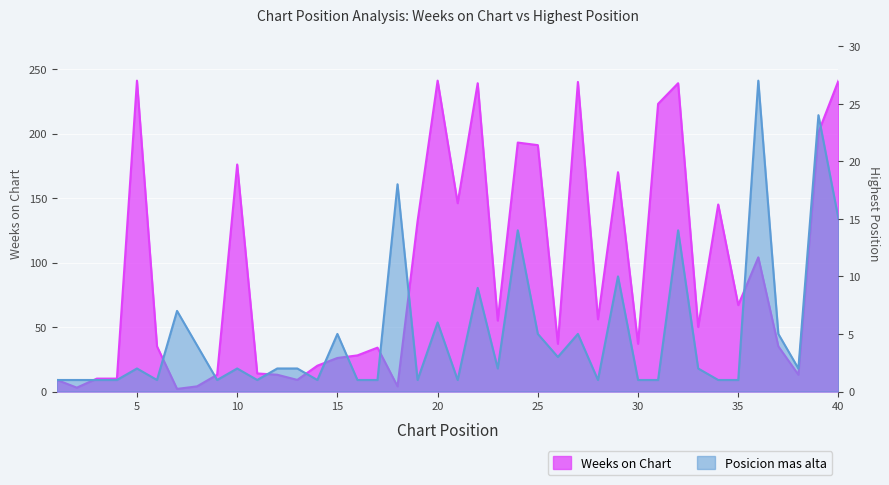

How many lines are shown in the chart?

2